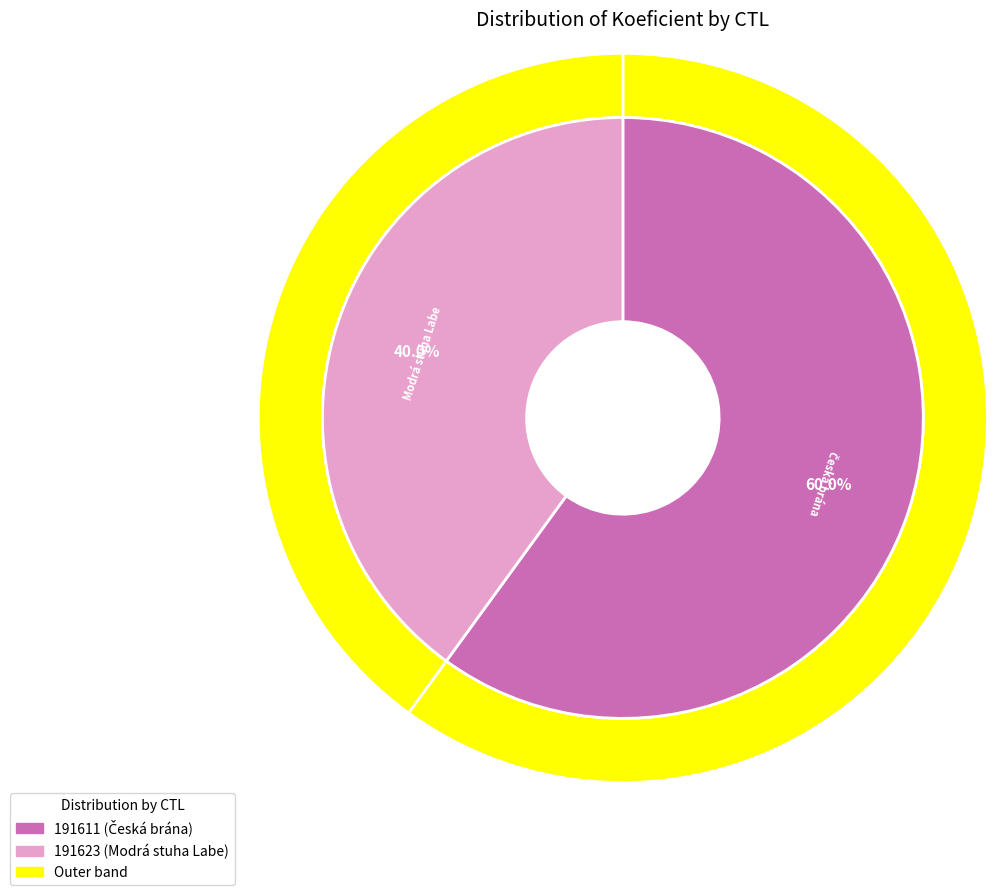

Which category has the biggest portion of the pie?

191611